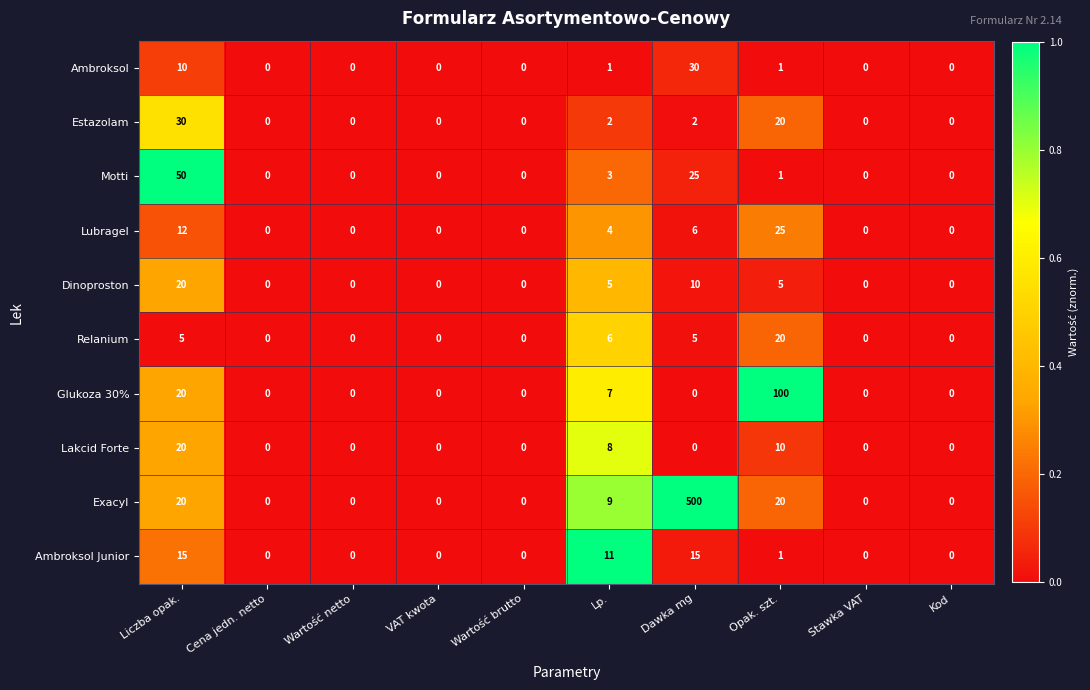

Between Dawka mg and Stawka VAT, which series saw the biggest shift?

Exacyl